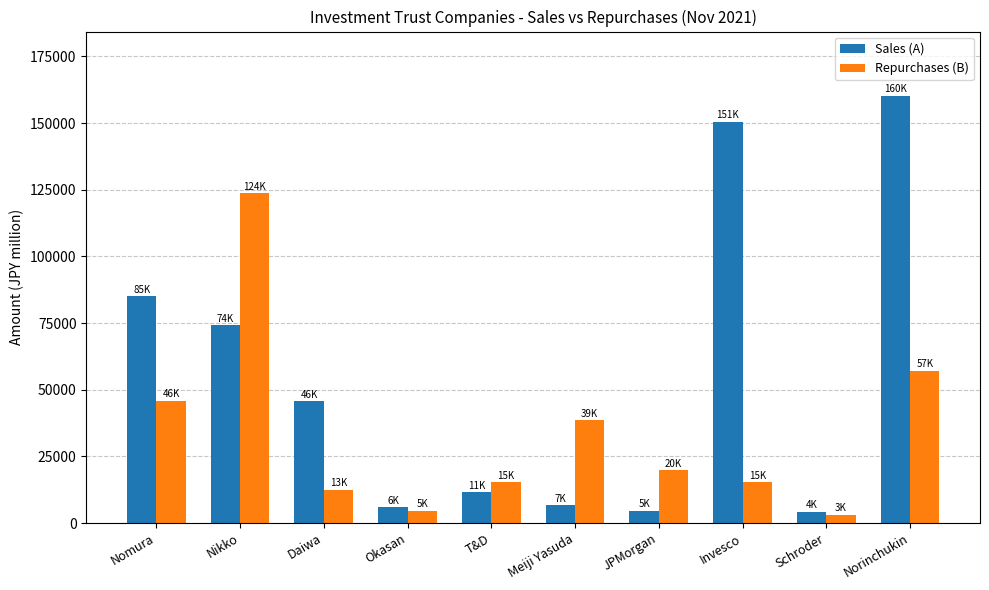

What is the average value of the Sales (A) series?

54907